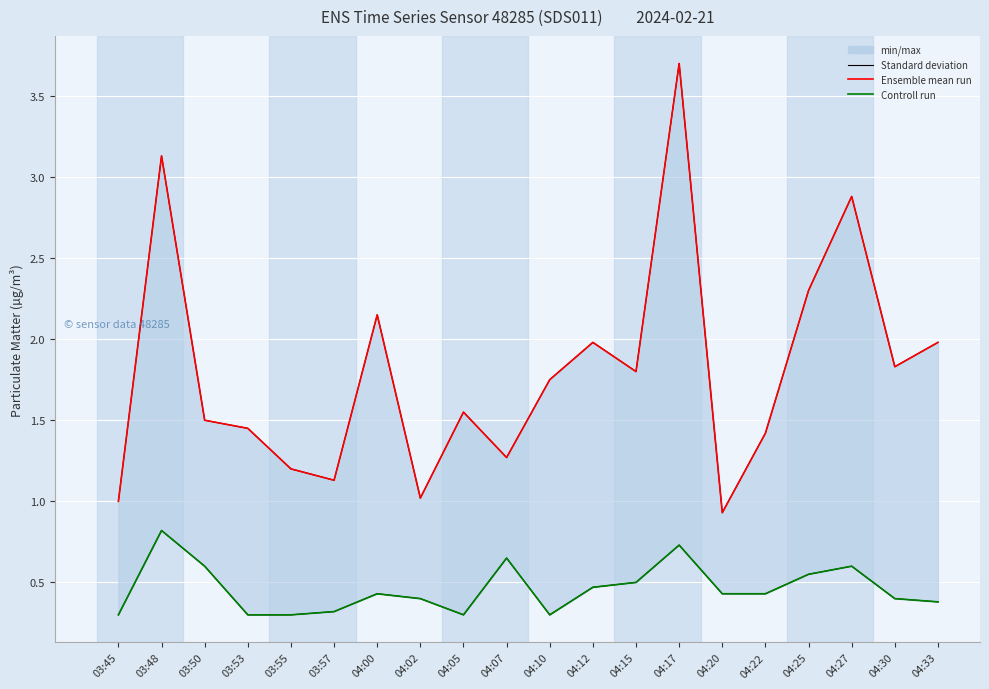

Is it true that Controll run (P2) equals 0.2 at 04:22?

False